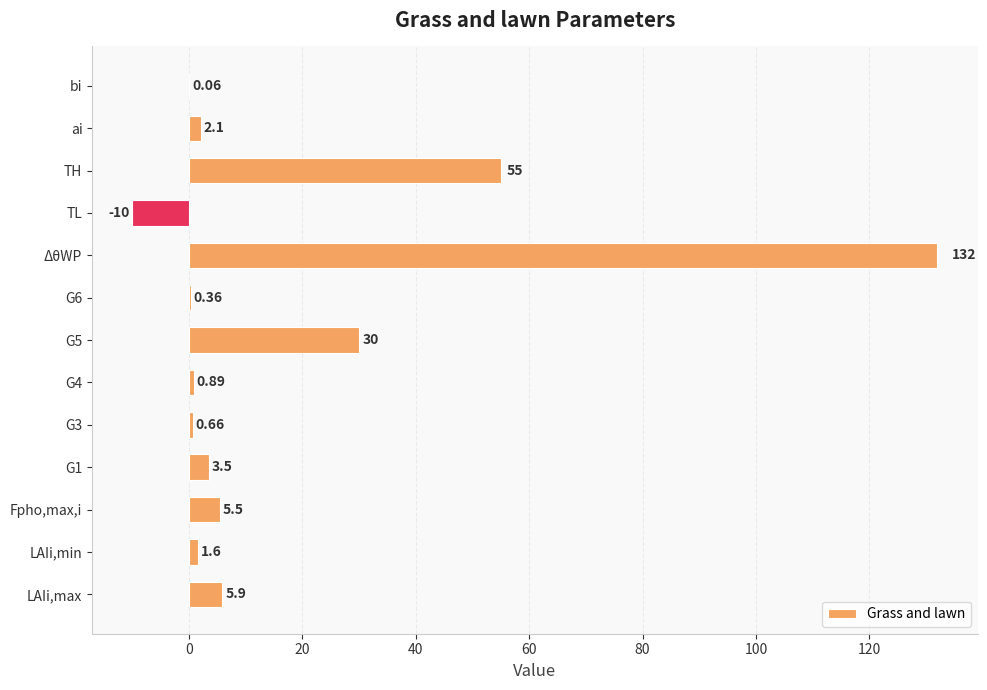

What is the maximum value shown in the chart?

132.0